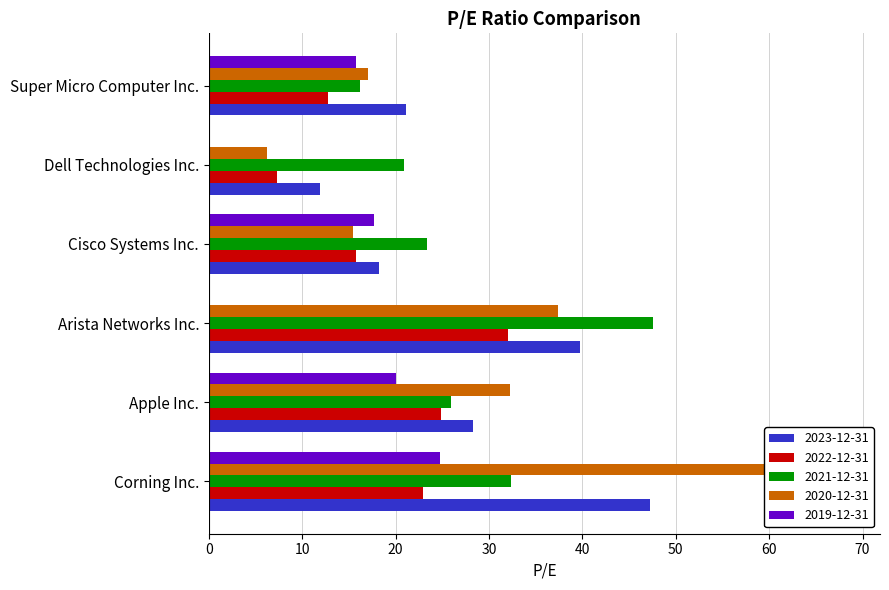

At which label does 2021-12-31 reach its peak?

Arista Networks Inc.